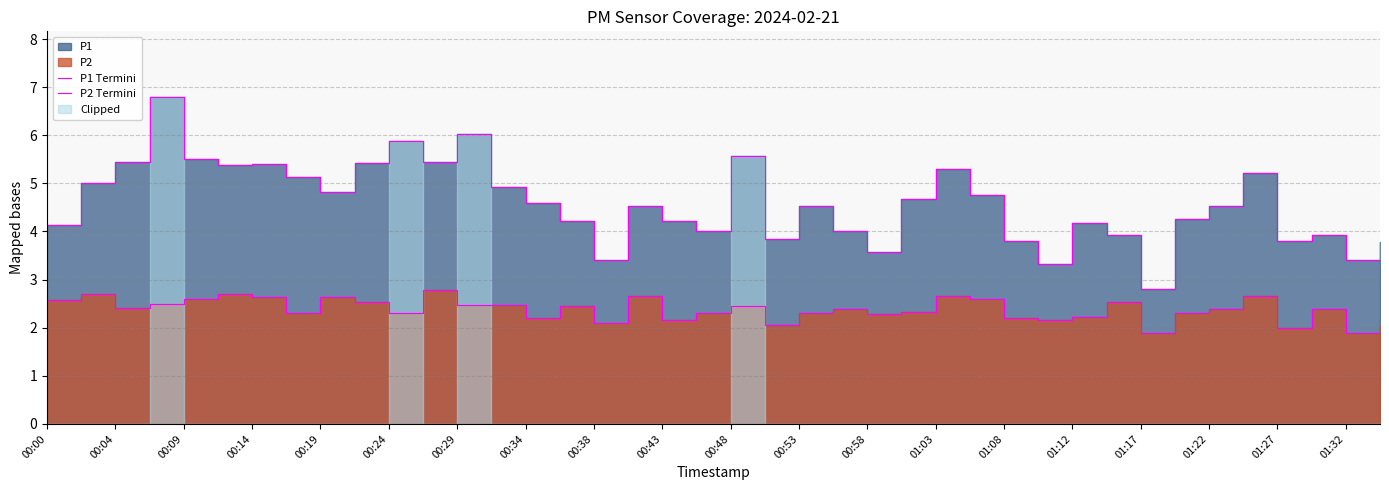

How many interior local peaks does the P2 Termini series have?

12